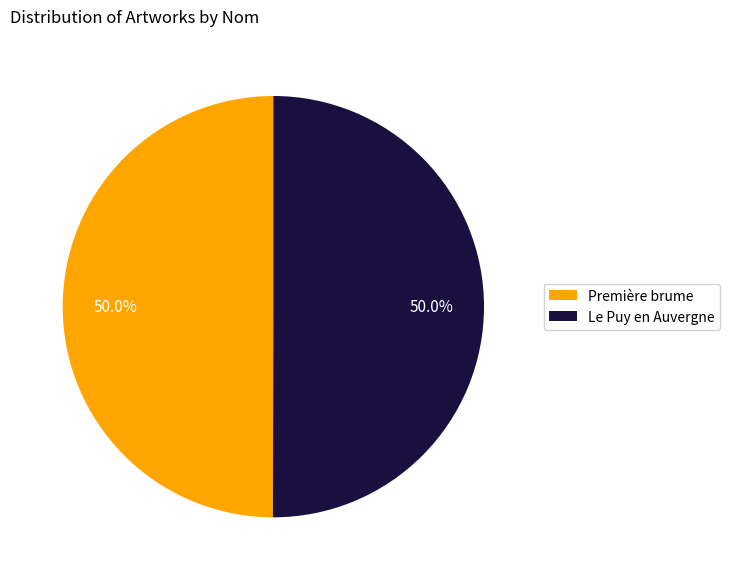

Approximately how many times larger is the value at Première brume compared to Le Puy en Auvergne?

1.0